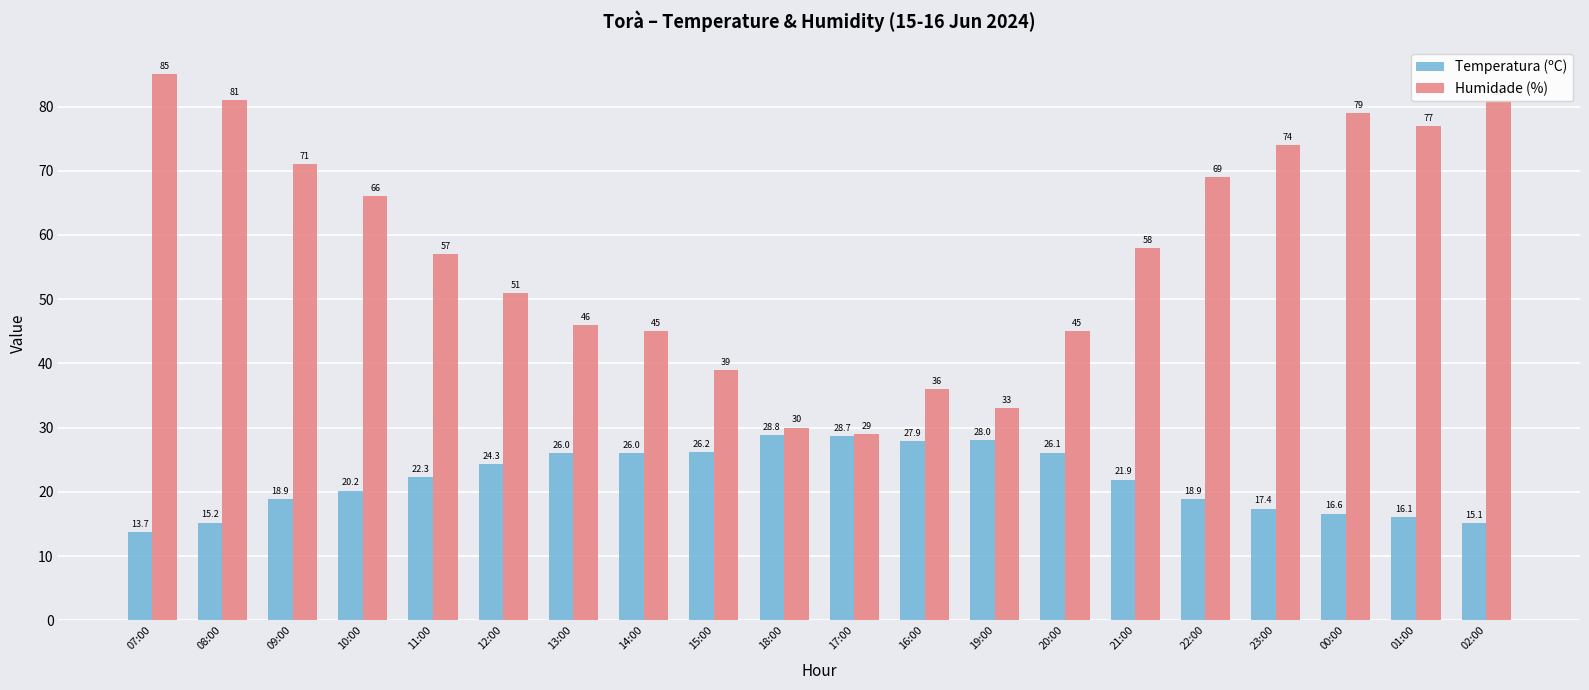

Between 12:00 and 18:00, which series saw the biggest shift?

Humidade (%)